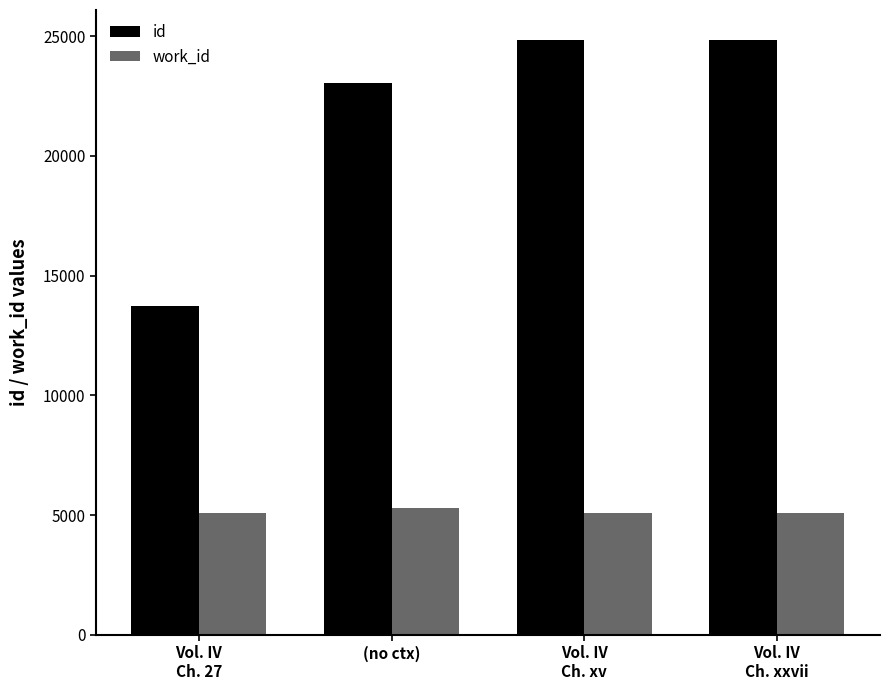

What is the spread (max minus min) of values at (no ctx)?

17747